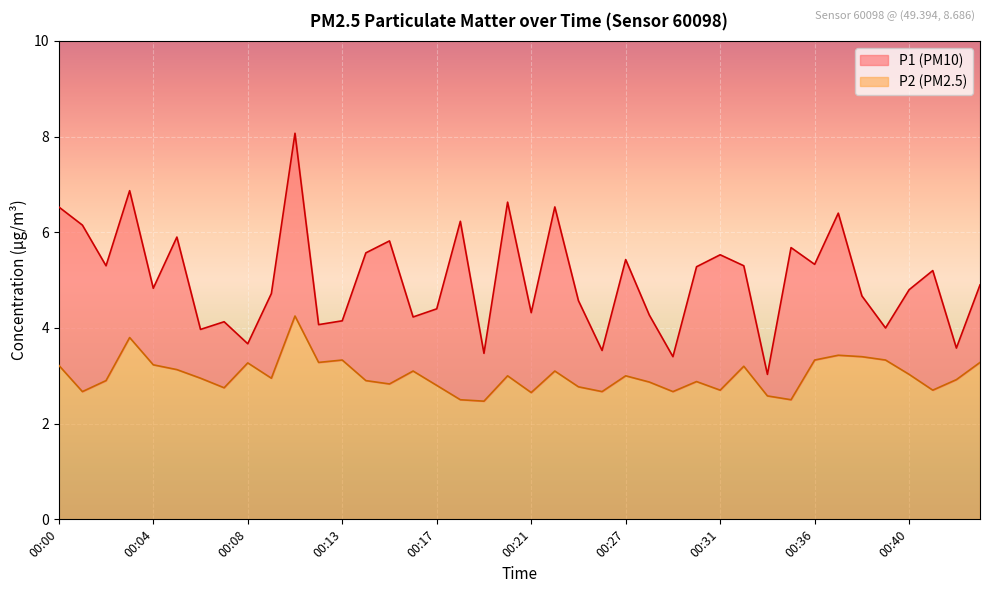

Which category has the highest value across all series?

00:11